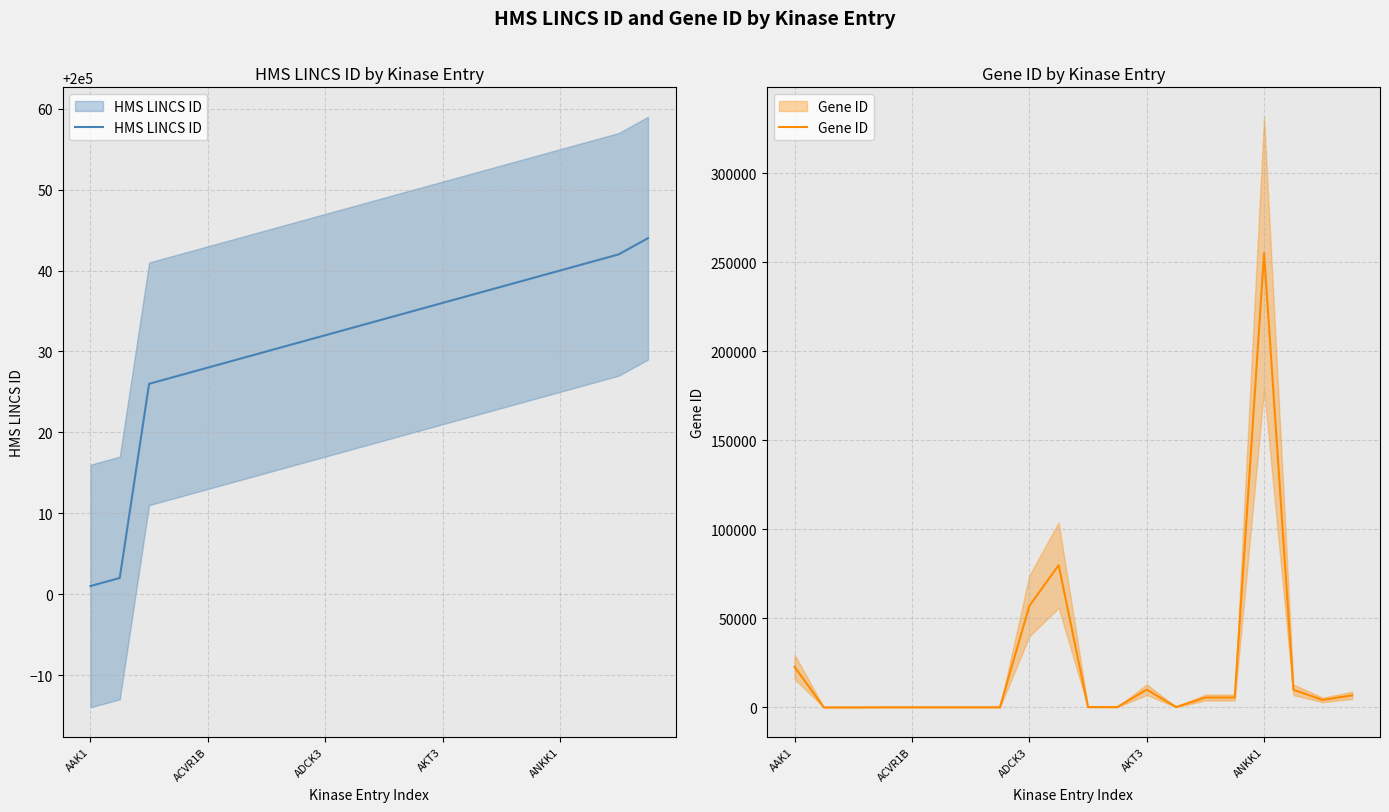

What is the difference between the maximum and second lowest values in the Gene ID series?

255212